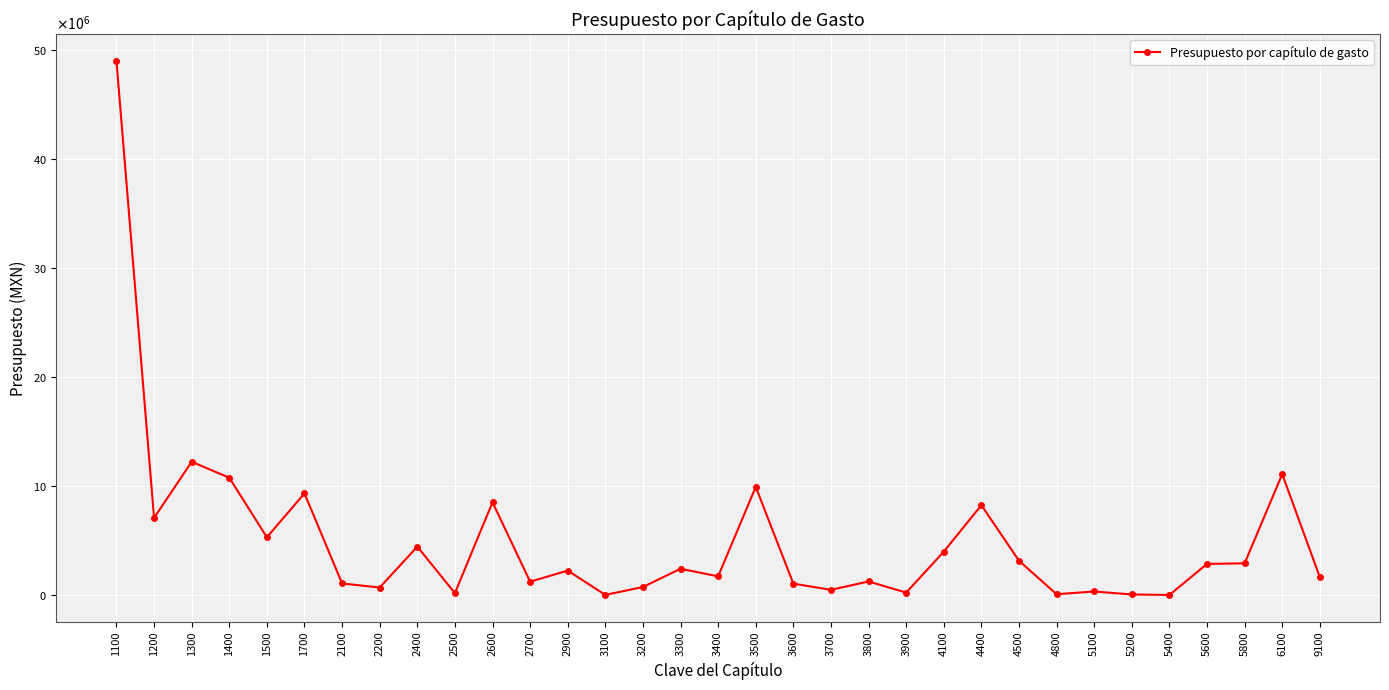

Does the chart have visible grid lines?

Yes